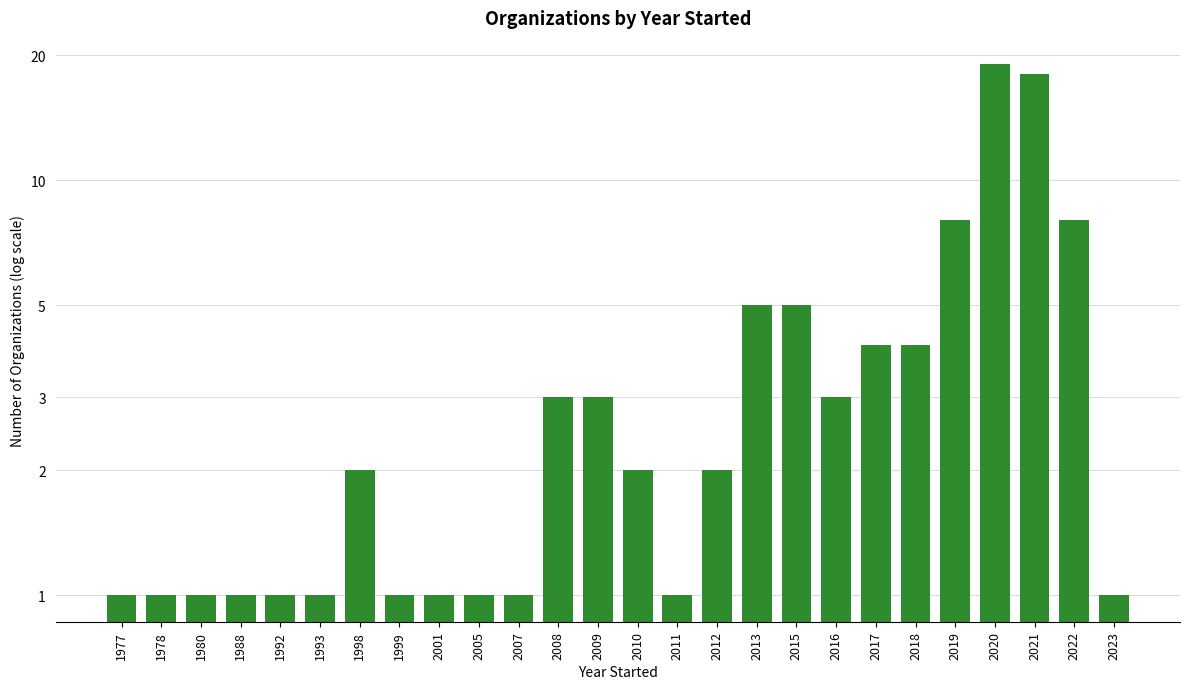

Does the chart contain stacked bars?

No